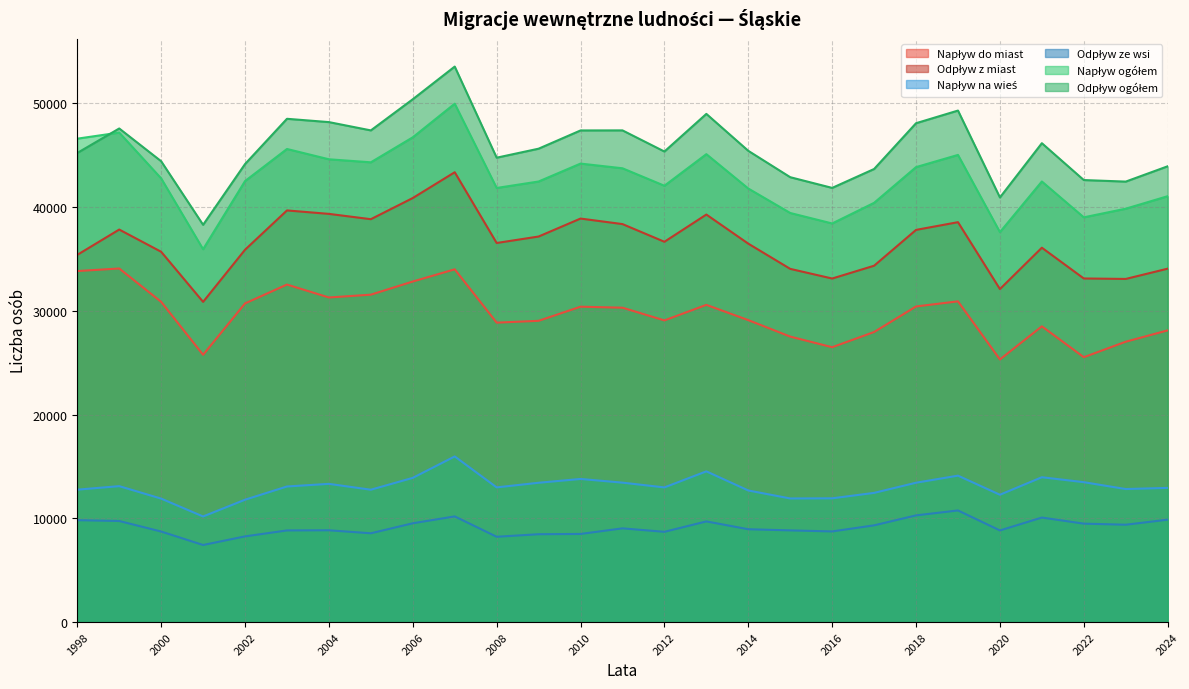

Reading right to left, transcribe all the data shown in this chart.

Napływ do miast: 2024=28111	2023=27018	2022=25525	2021=28502	2020=25308	2019=30909	2018=30416	2017=27953	2016=26488	2015=27512	2014=29099	2013=30570	2012=29072	2011=30297	2010=30393	2009=29033	2008=28856	2007=33995	2006=32820	2005=31553	2004=31281	2003=32527	2002=30708	2001=25756	2000=30861	1999=34075	1998=33827
Odpływ z miast: 2024=34058	2023=33068	2022=33113	2021=36078	2020=32092	2019=38538	2018=37795	2017=34342	2016=33108	2015=34038	2014=36468	2013=39274	2012=36650	2011=38354	2010=38887	2009=37156	2008=36533	2007=43352	2006=40866	2005=38826	2004=39338	2003=39671	2002=35882	2001=30858	2000=35686	1999=37828	1998=35389
Napływ na wieś: 2024=12931	2023=12820	2022=13481	2021=13958	2020=12271	2019=14111	2018=13429	2017=12450	2016=11926	2015=11912	2014=12682	2013=14524	2012=12977	2011=13436	2010=13792	2009=13425	2008=12980	2007=15962	2006=13898	2005=12755	2004=13319	2003=13066	2002=11792	2001=10176	2000=11898	1999=13099	1998=12759
Odpływ ze wsi: 2024=9867	2023=9381	2022=9485	2021=10072	2020=8829	2019=10757	2018=10281	2017=9321	2016=8734	2015=8835	2014=8946	2013=9700	2012=8697	2011=9031	2010=8492	2009=8465	2008=8220	2007=10183	2006=9520	2005=8557	2004=8845	2003=8831	2002=8257	2001=7427	2000=8725	1999=9740	1998=9820
Napływ ogółem: 2024=41042	2023=39838	2022=39006	2021=42460	2020=37579	2019=45020	2018=43845	2017=40403	2016=38414	2015=39424	2014=41781	2013=45094	2012=42049	2011=43733	2010=44185	2009=42458	2008=41836	2007=49957	2006=46718	2005=44308	2004=44600	2003=45593	2002=42500	2001=35932	2000=42759	1999=47174	1998=46586
Odpływ ogółem: 2024=43925	2023=42449	2022=42598	2021=46150	2020=40921	2019=49295	2018=48076	2017=43663	2016=41842	2015=42873	2014=45414	2013=48974	2012=45347	2011=47385	2010=47379	2009=45621	2008=44753	2007=53535	2006=50386	2005=47383	2004=48183	2003=48502	2002=44139	2001=38285	2000=44411	1999=47568	1998=45209